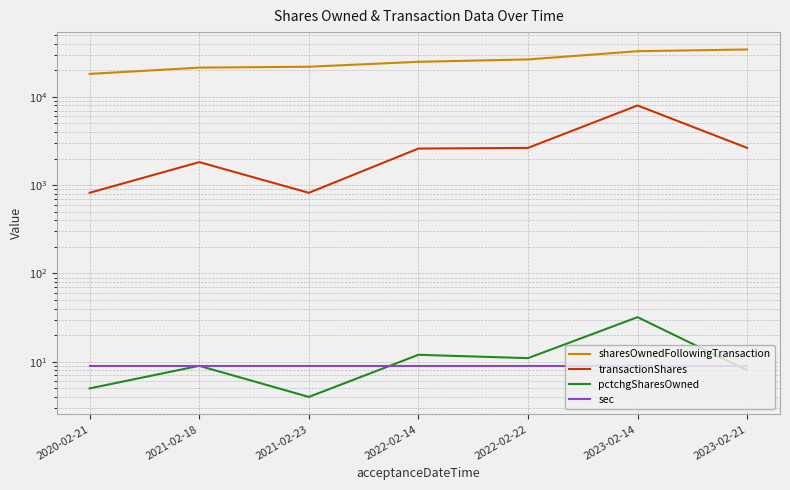

True or false: pctchgSharesOwned has more than 2 points higher than both neighbors.

True